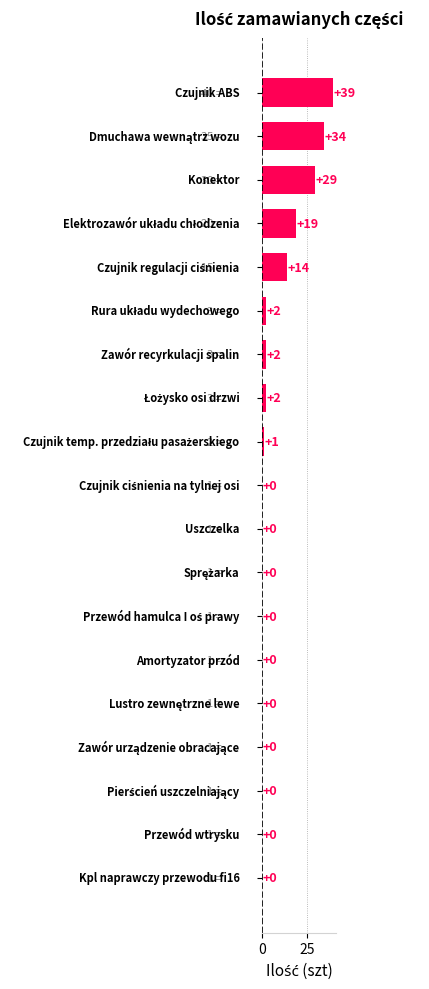

Does the chart contain stacked bars?

No